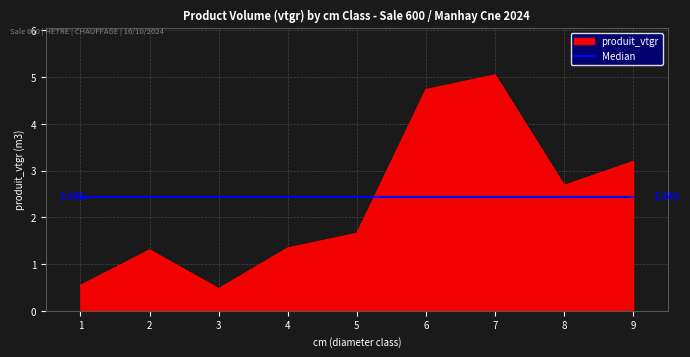

Rank the series by their maximum value, from lowest to highest.

Median, produit_vtgr